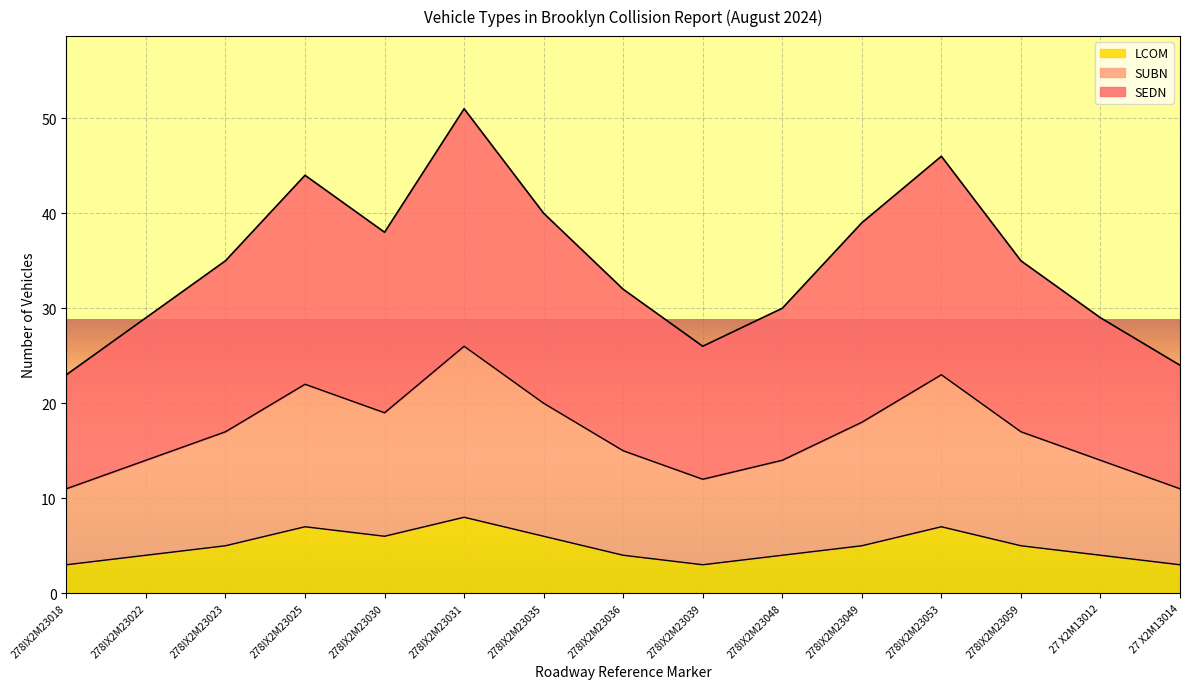

What is the total value across all series at 278IX2M23023?

35